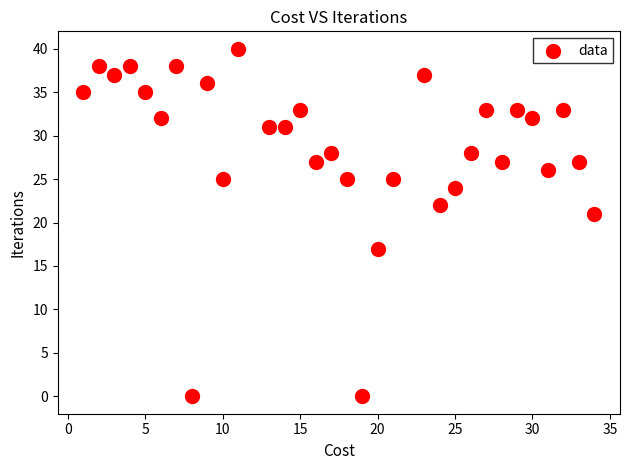

What Y value in the scatter plot is closest to 20?

21